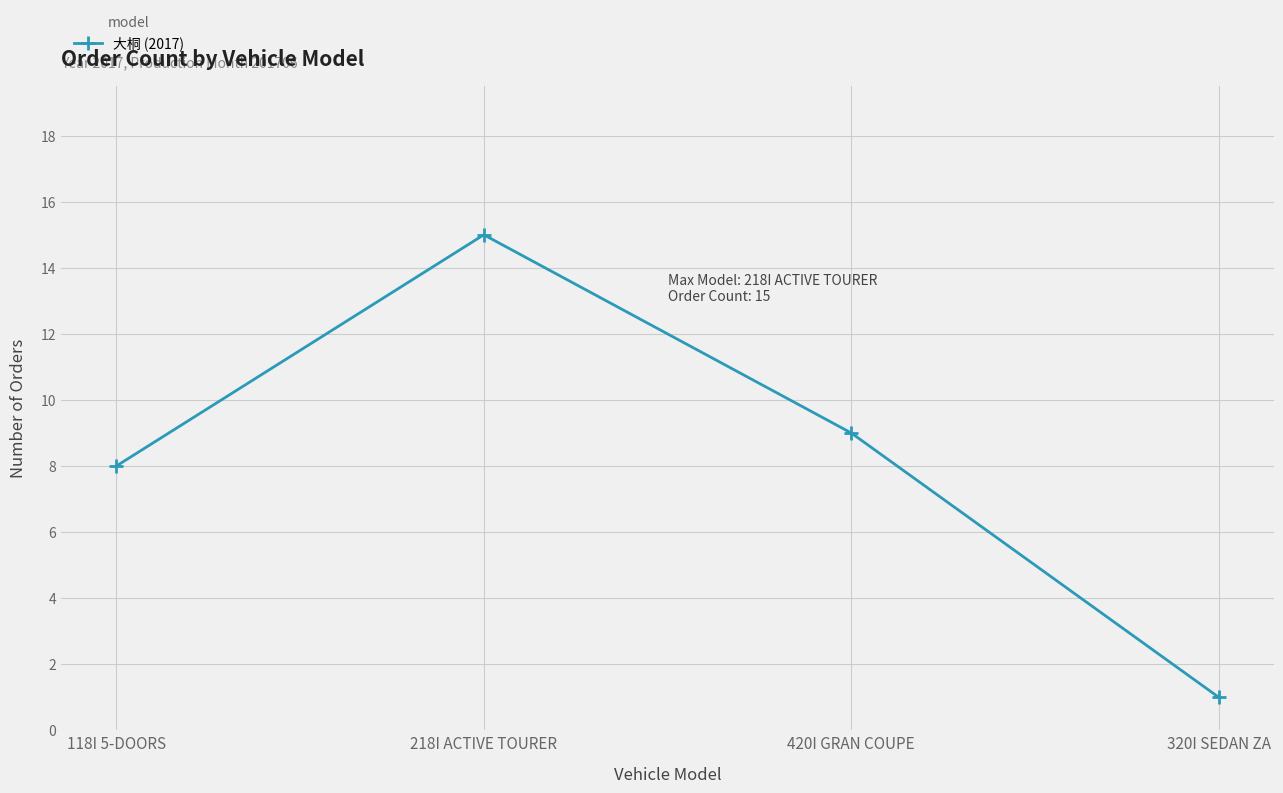

Count the number of categories in the chart.

4